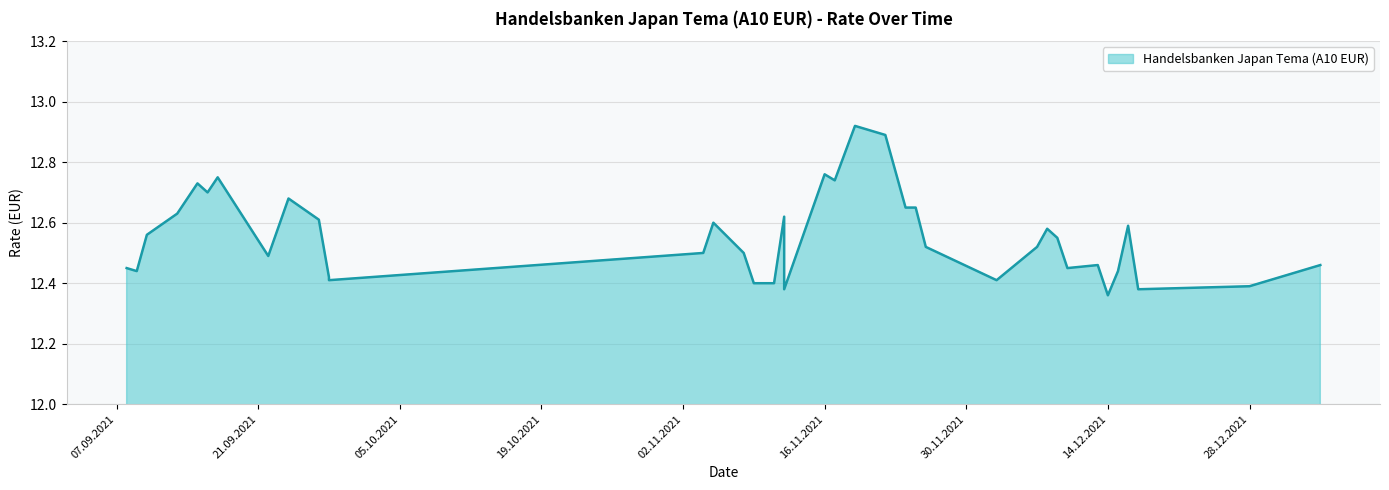

What is the approximate value at 17.09.2021?

12.8